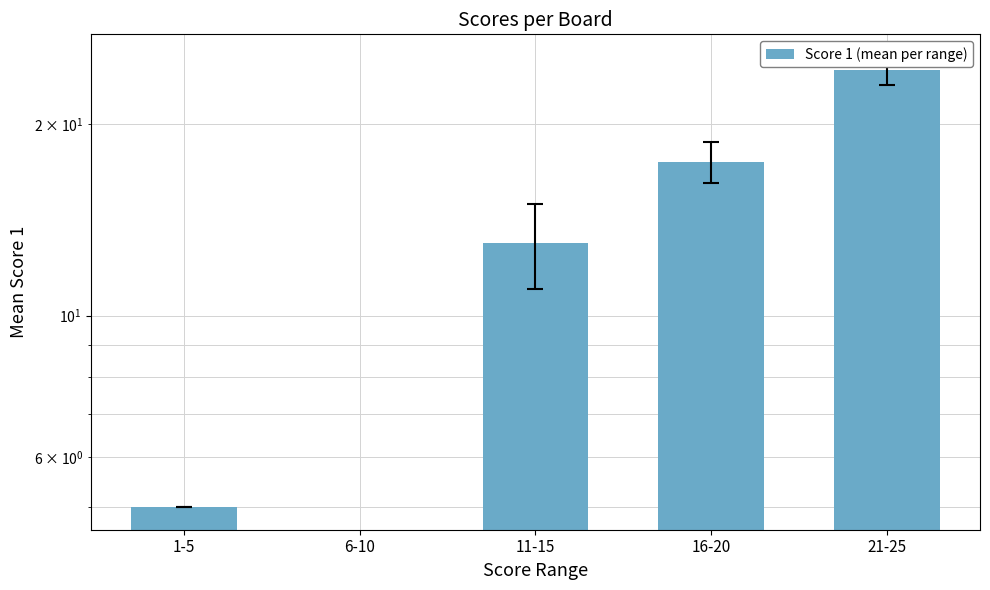

Between 11-15 and 1-5, which is larger?

11-15